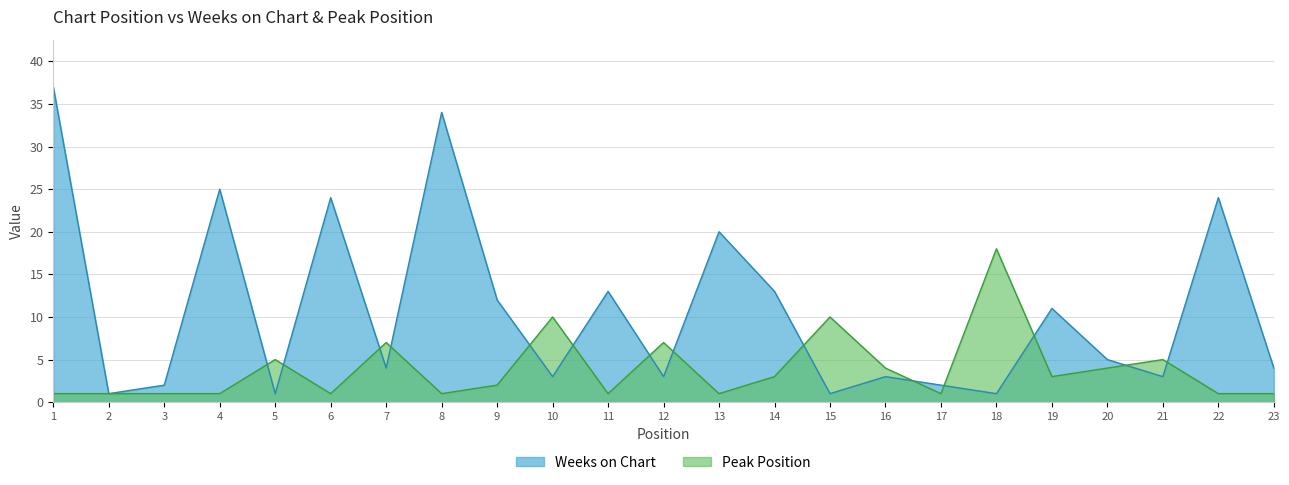

What is the approximate value of Weeks on Chart at 17?

2